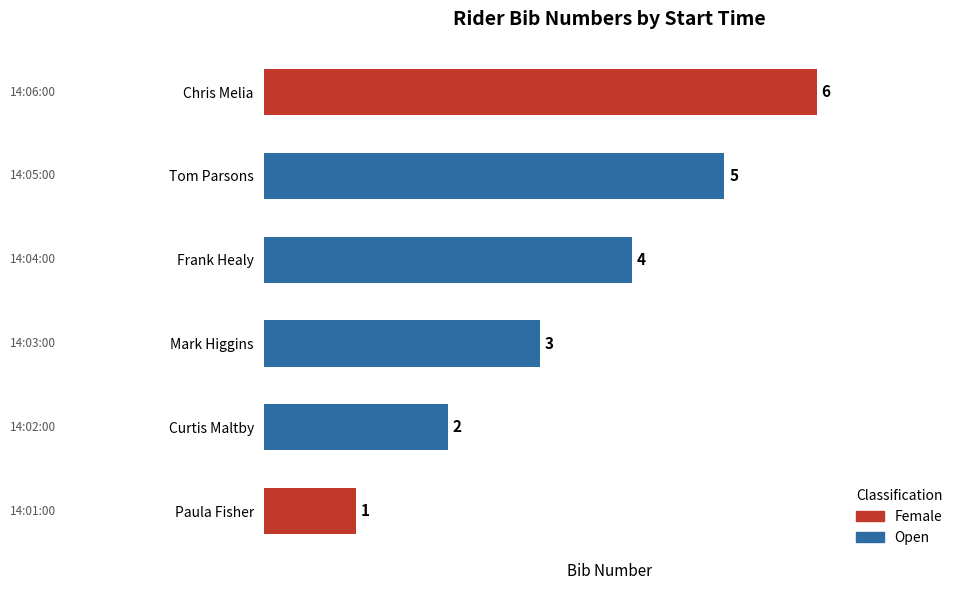

What is the maximum value shown in the chart?

6